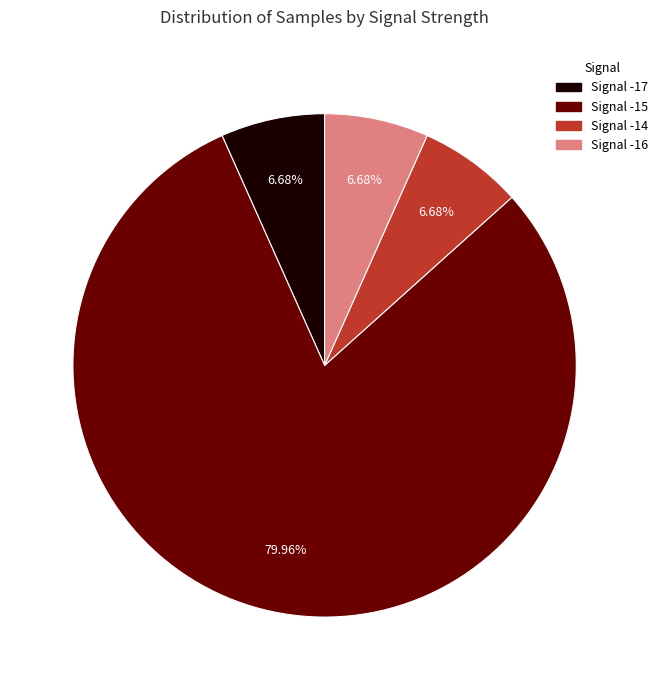

Is there a majority slice in this chart?

Yes